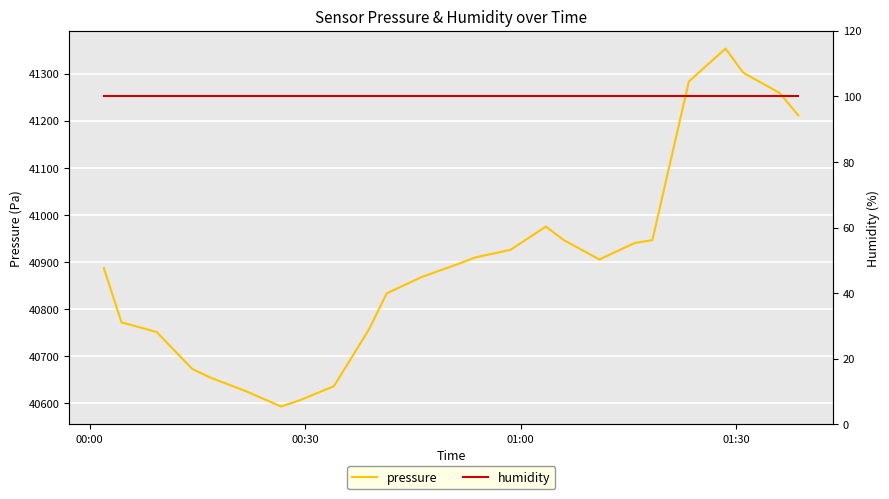

What is the lowest value of the pressure series?

40592.7